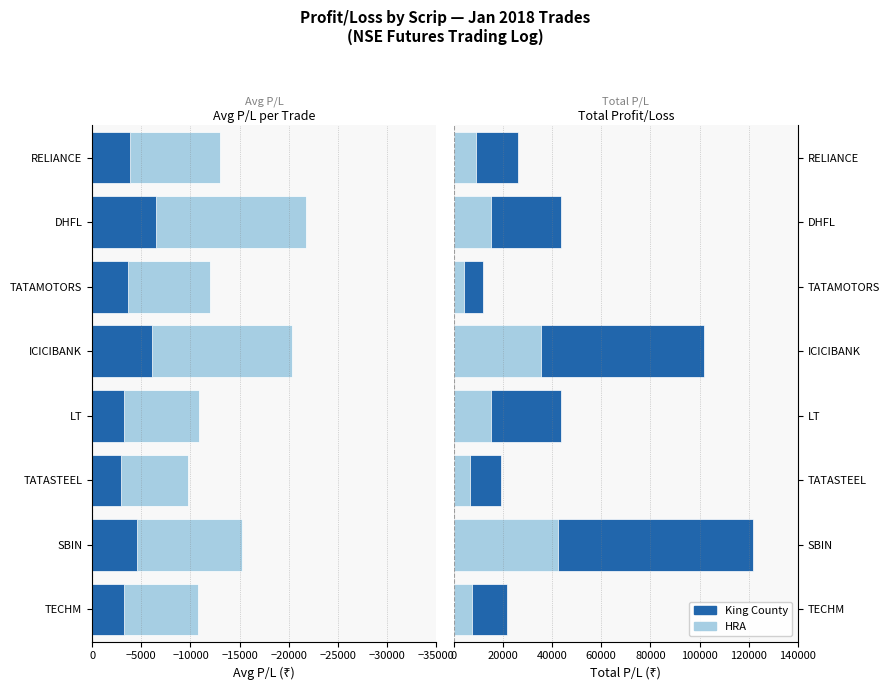

What is the maximum value shown in the chart?

121700.0